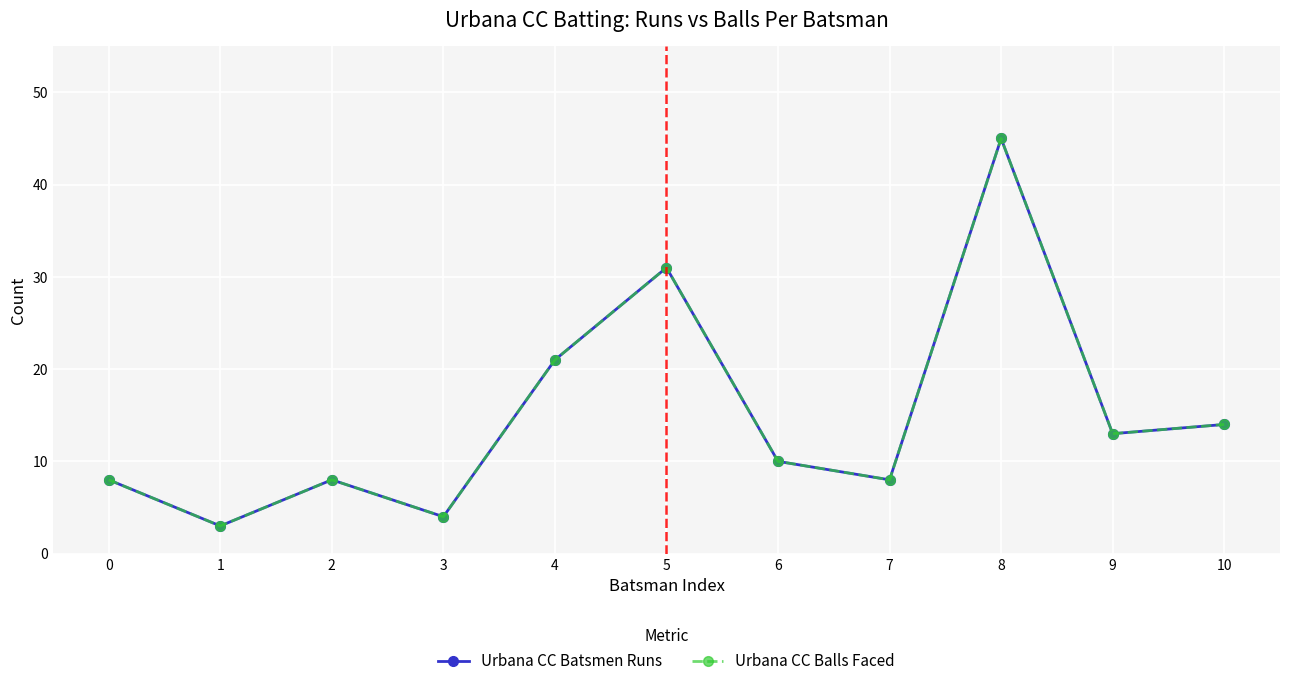

What is the total value across all series at 5?

62